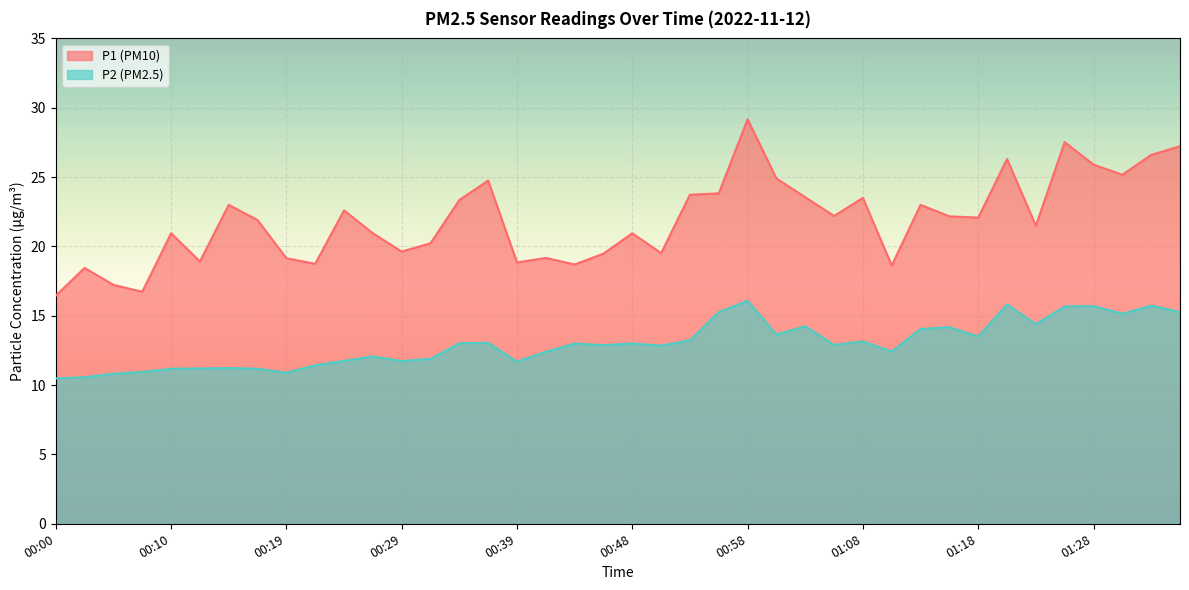

What is the value of the P1 point at the 21st from the left?

20.9